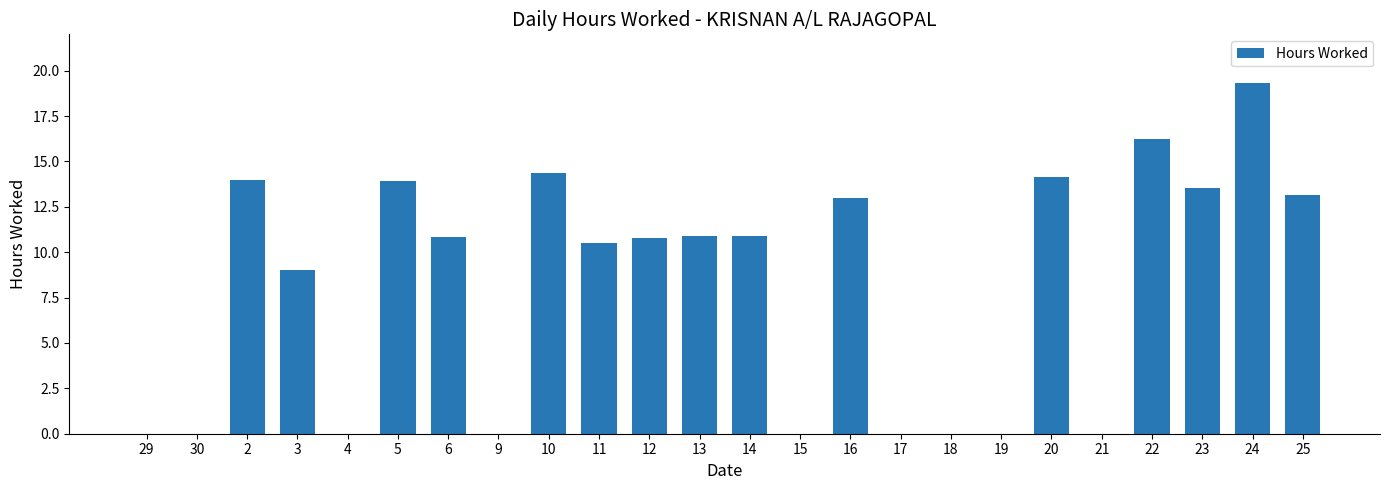

The value at 3 is 15.1. True or false?

False